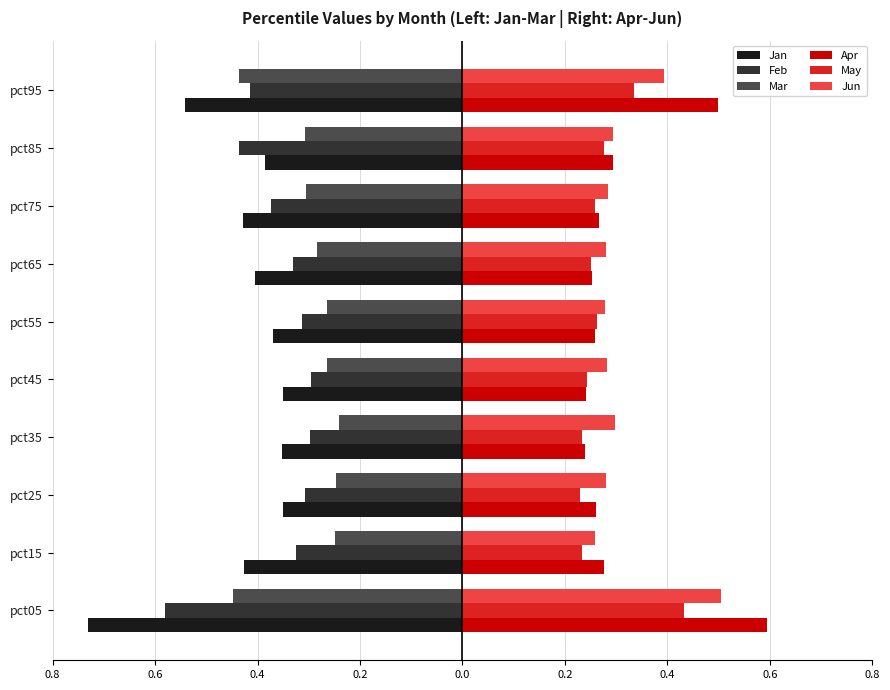

What is the difference between the second highest and minimum values in the Apr series?

0.3